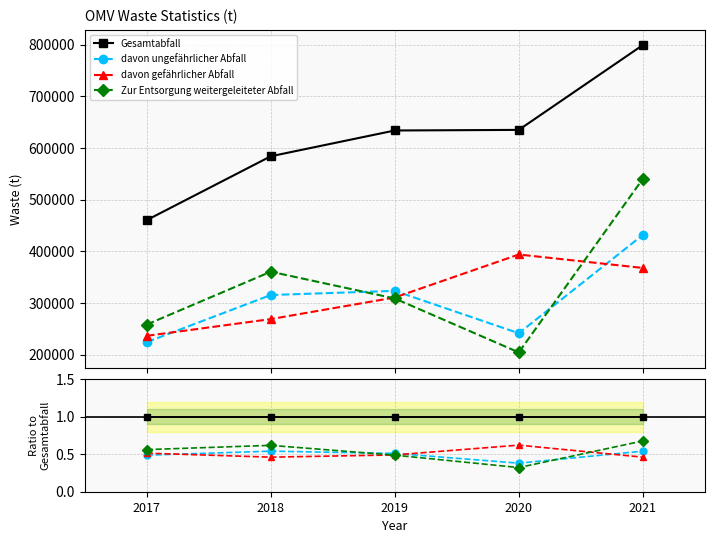

What is the difference between the davon ungefährlicher Abfall values at 2020 and 2021?

0.2